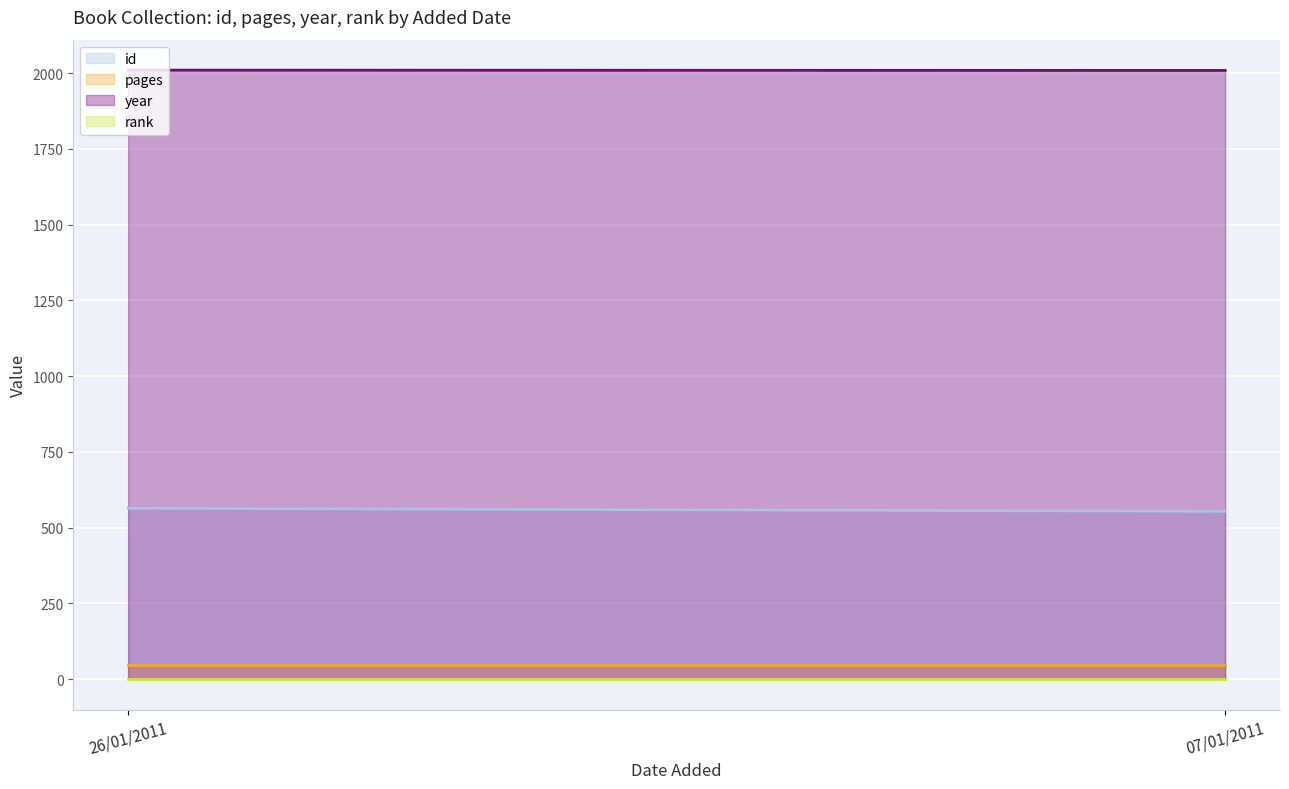

What is the approximate value of year at 07/01/2011?

2009